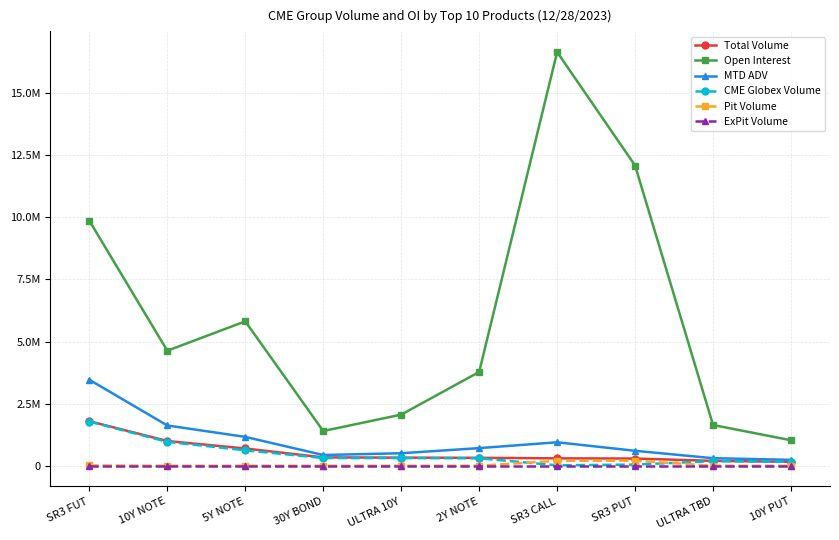

The value of MTD ADV at 2Y NOTE is 977996.1. True or false?

False